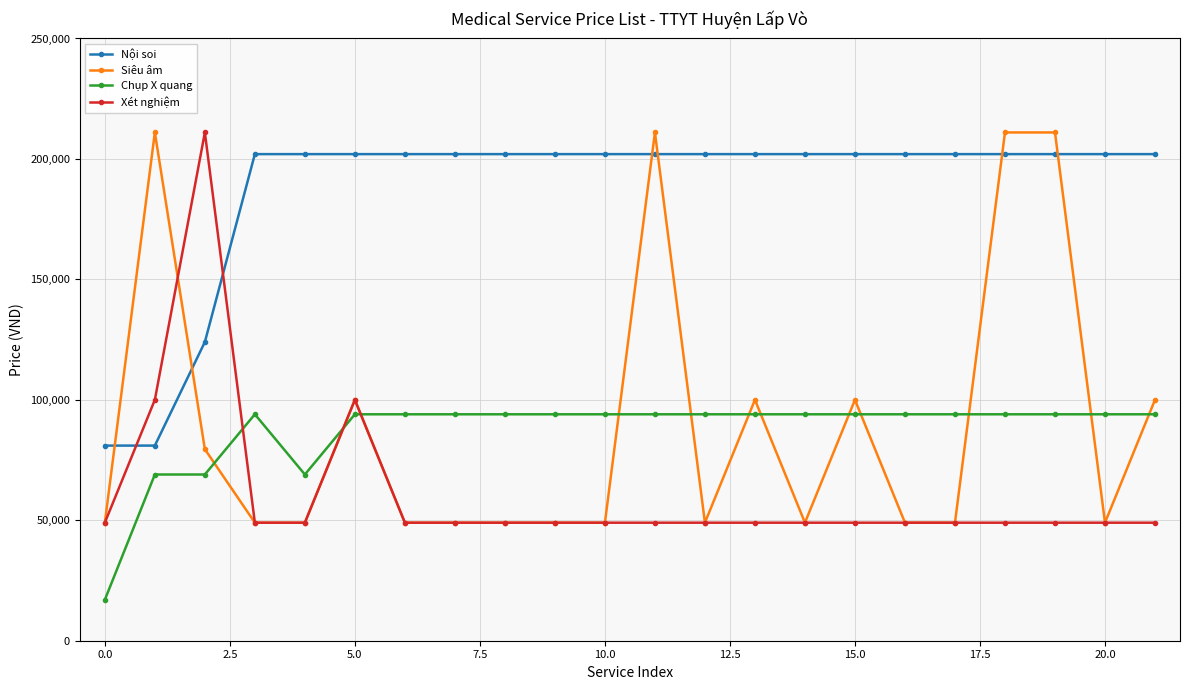

True or false: Xét nghiệm has more than 0 interior local peaks.

True